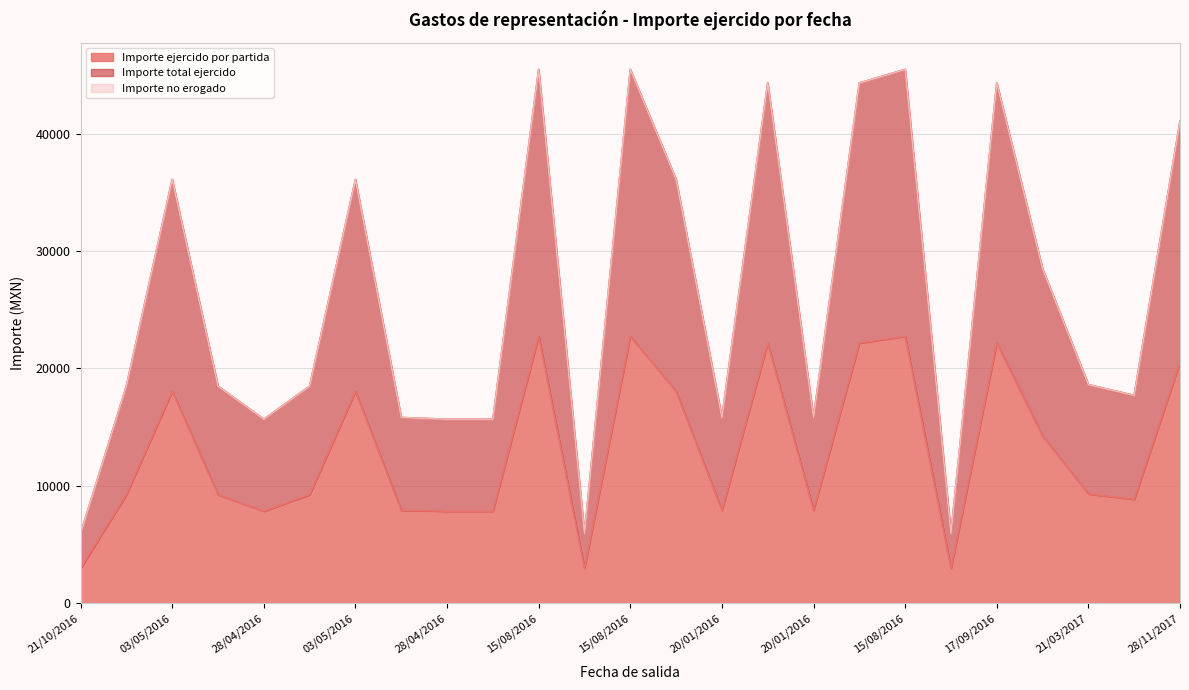

True or false: Importe ejercido por partida and Importe total ejercido cross at least once.

False